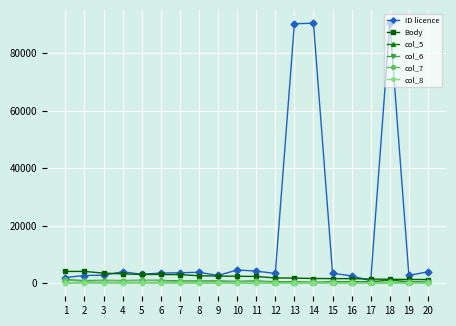

Which series has the widest spread of values?

ID licence